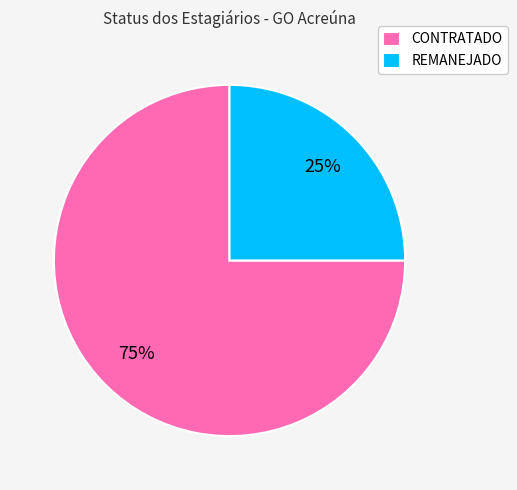

What is the ratio of the value at REMANEJADO to the value at CONTRATADO?

0.3